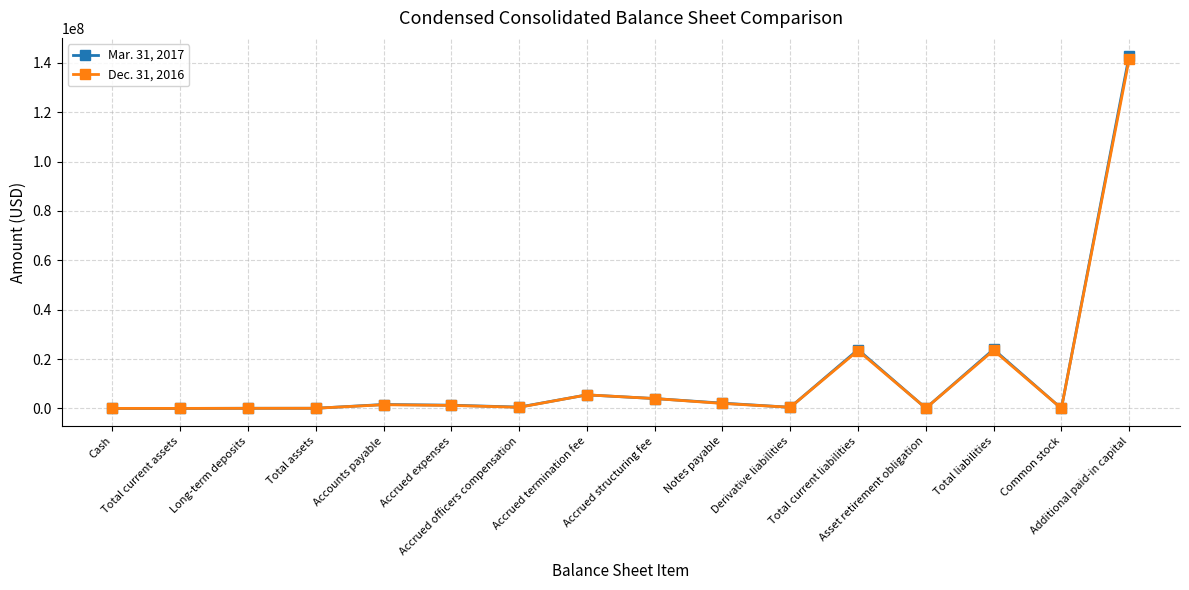

How many lines are shown in the chart?

2